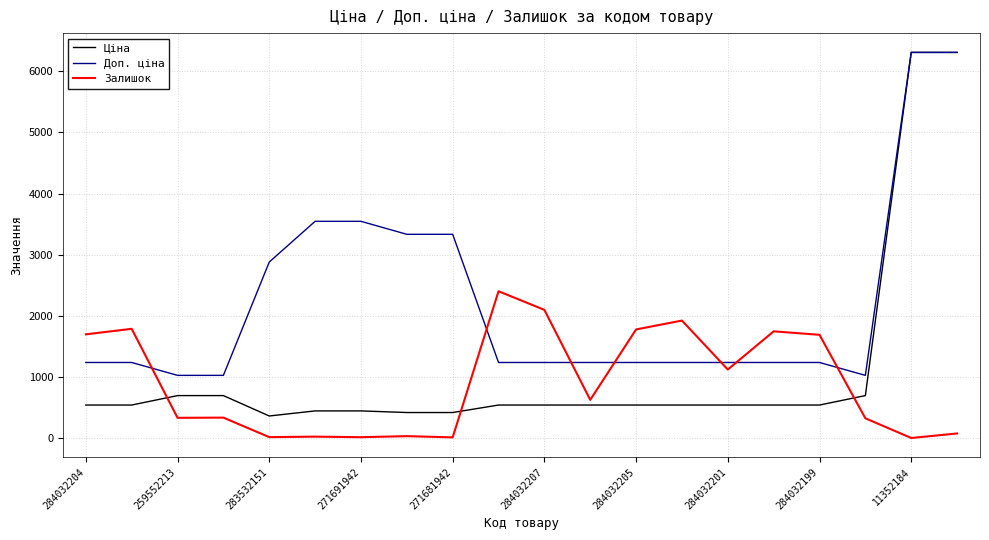

List the series in order of their overall mean, lowest first.

Залишок, Ціна, Доп. ціна